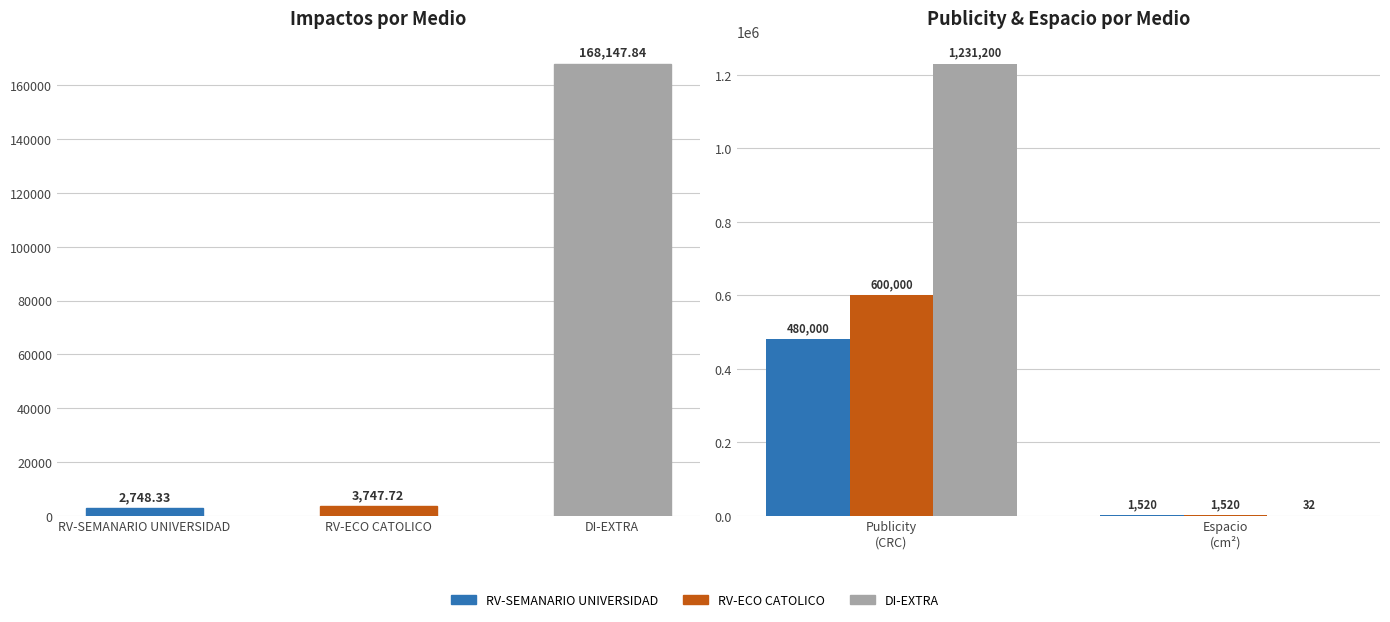

What is the change in value from RV-SEMANARIO UNIVERSIDAD to RV-ECO CATOLICO?

+999.4